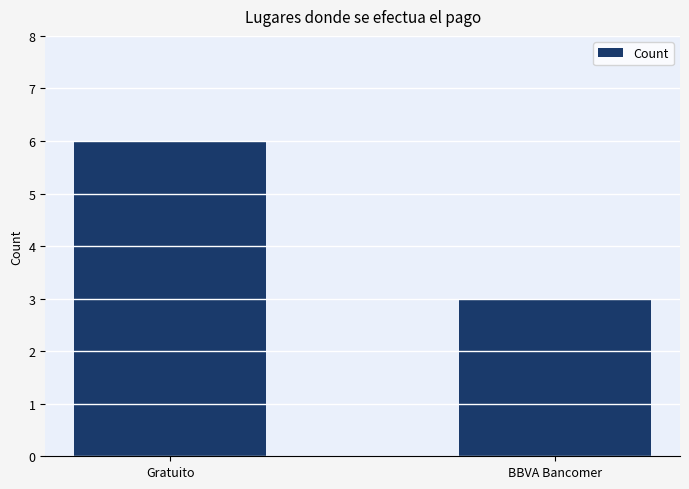

At which category does the chart reach its minimum across all series?

BBVA Bancomer